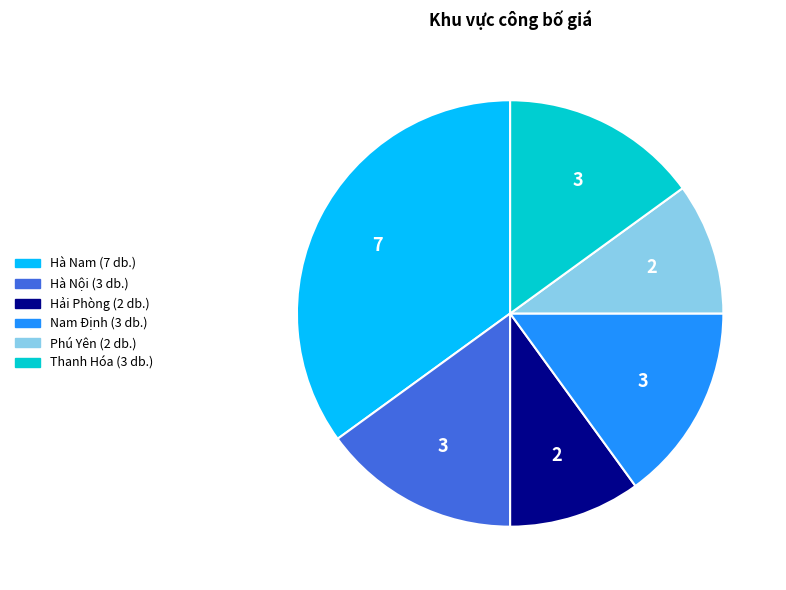

The Hà Nam slice represents 35% of the pie. True or false?

True